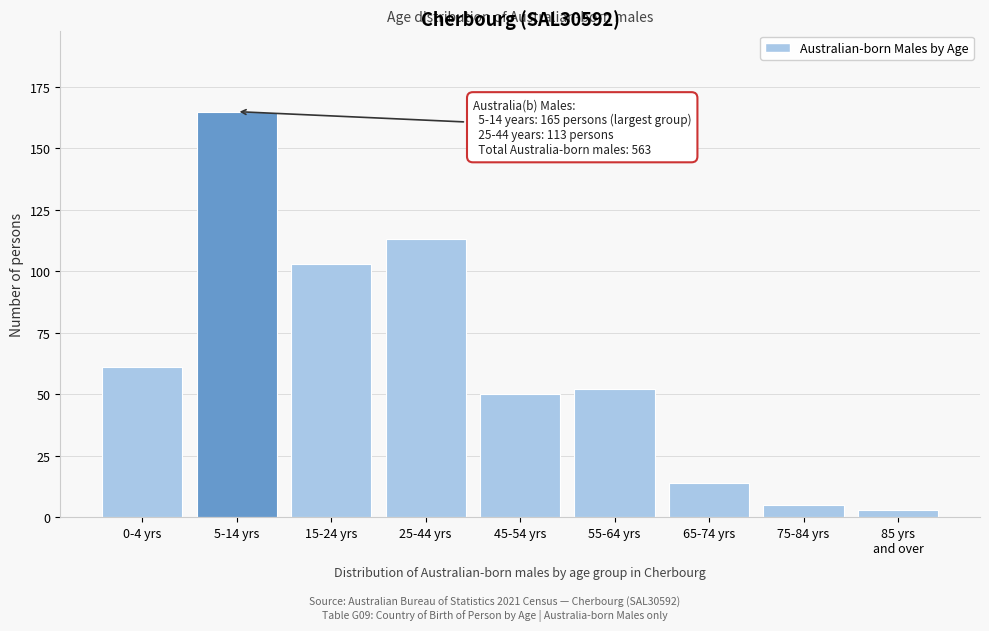

Reading left to right, transcribe all the data shown in this chart.

61	165	103	113	50	52	14	5	3